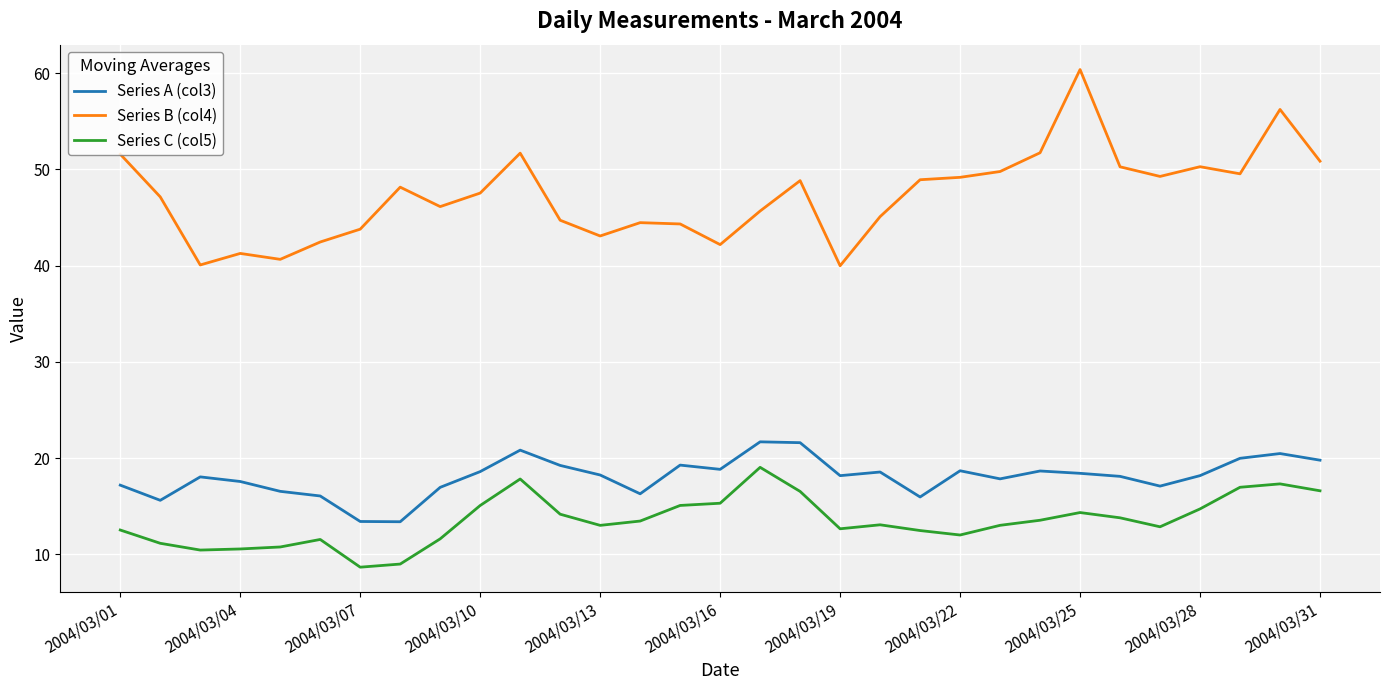

True or false: Series B (col4) and Series C (col5) intersect in this chart.

False